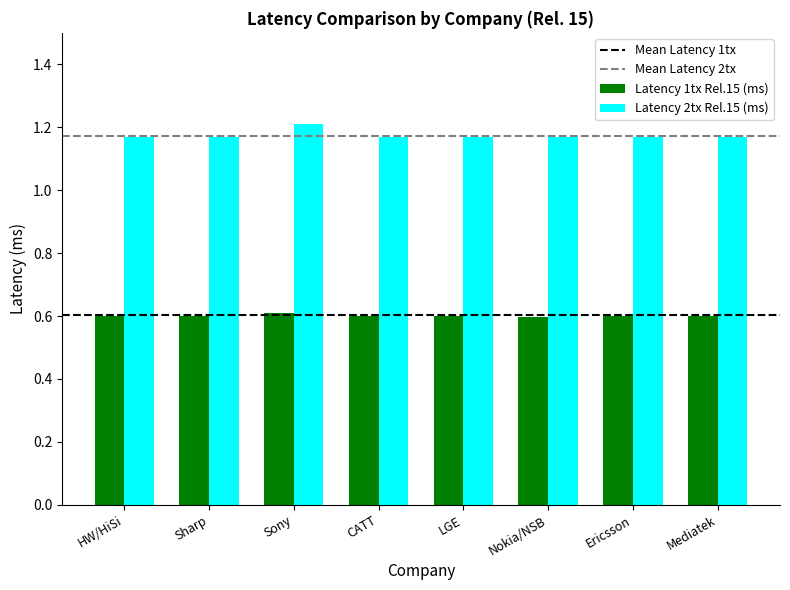

What is the sum of all Latency 1tx Rel.15 (ms) values?

4.8